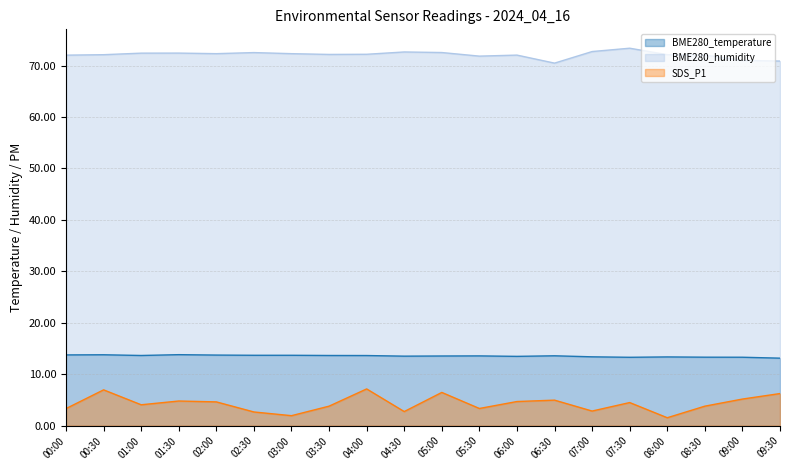

How many series are shown in this chart?

3